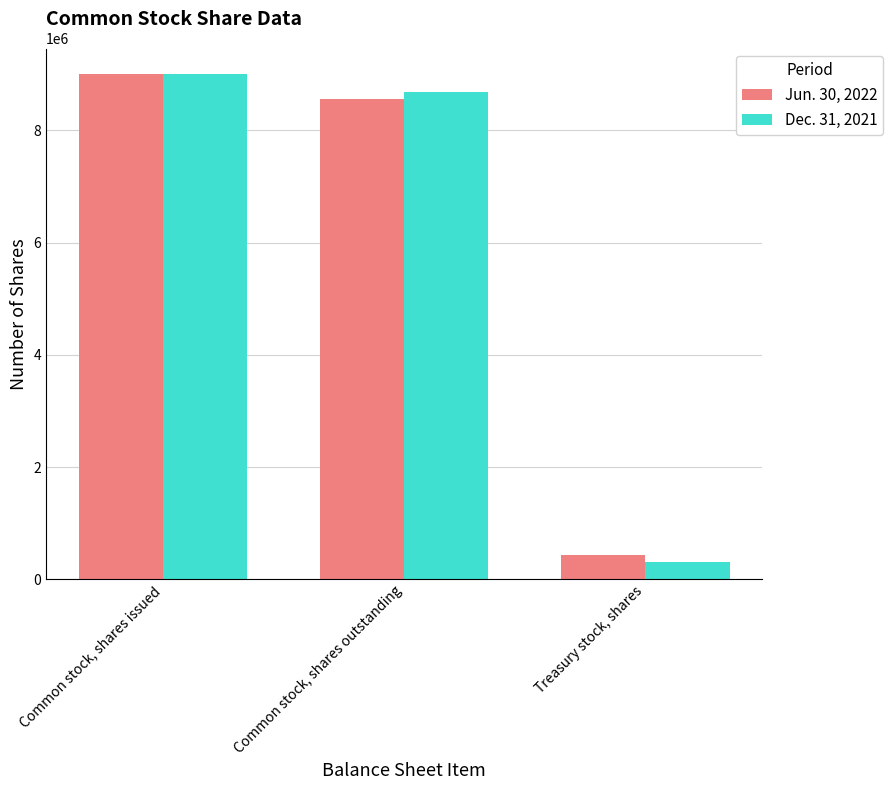

What is the total value across all series at Treasury stock, shares?

752303